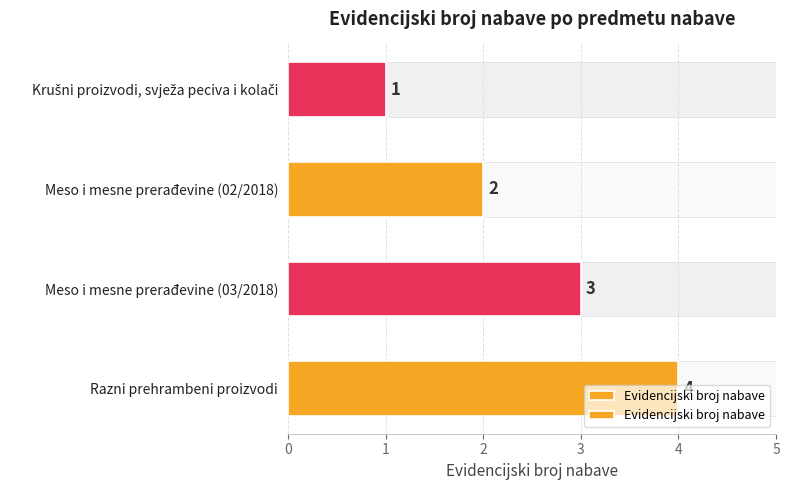

What is the sum of all values?

10